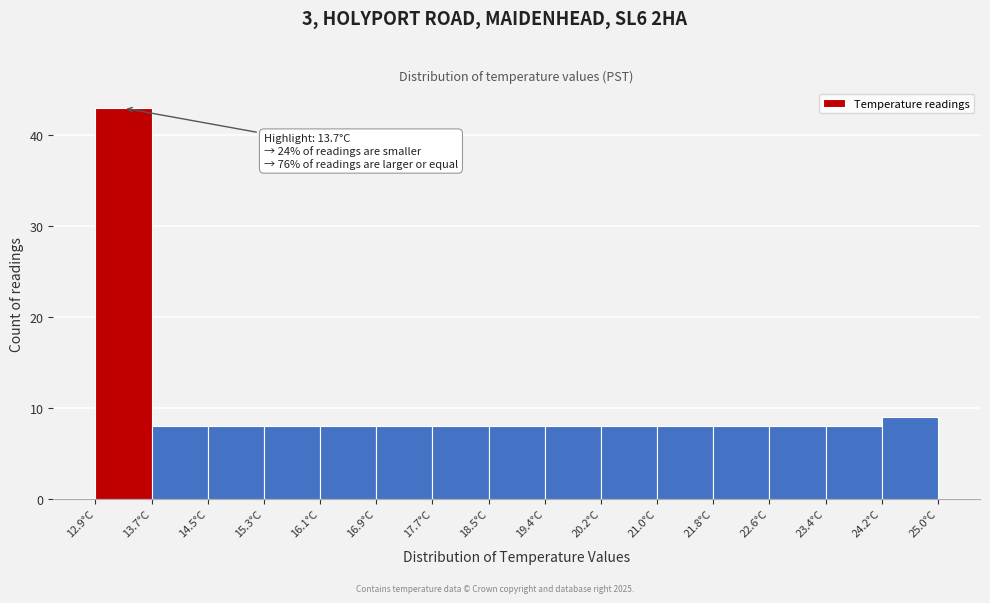

Which range on the x-axis has the tallest bar?

12.9 to 13.7